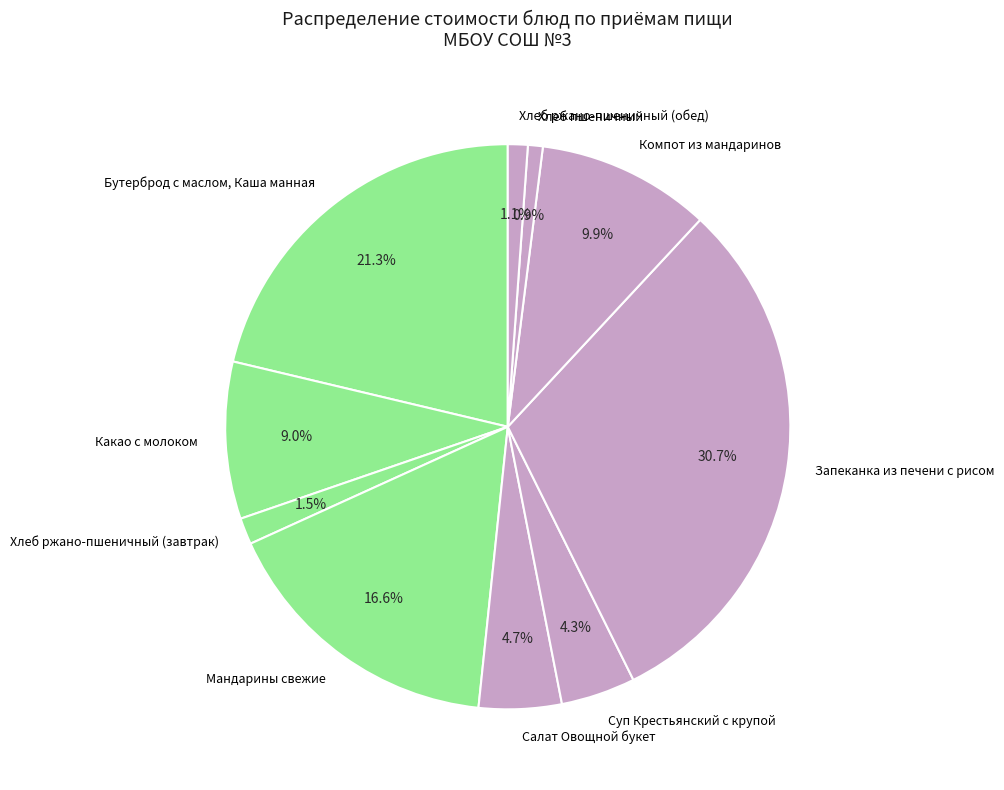

Which category has the biggest portion of the pie?

Запеканка из печени с рисом